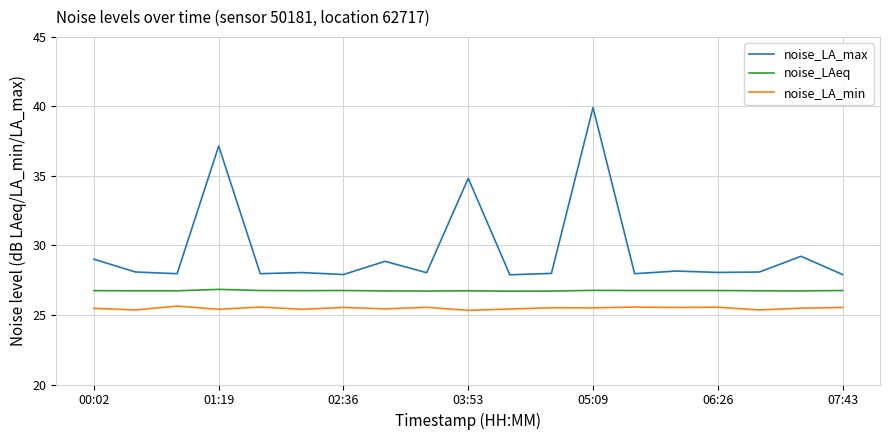

What is the lowest value of the noise_LA_max series?

27.9